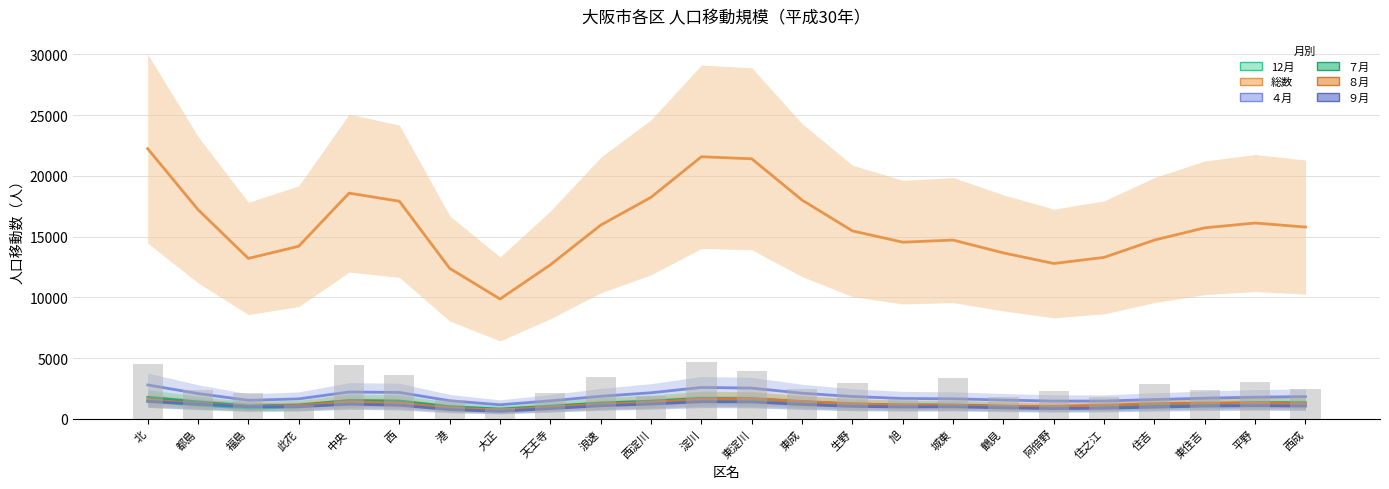

At which category is the sum across all series the highest?

北